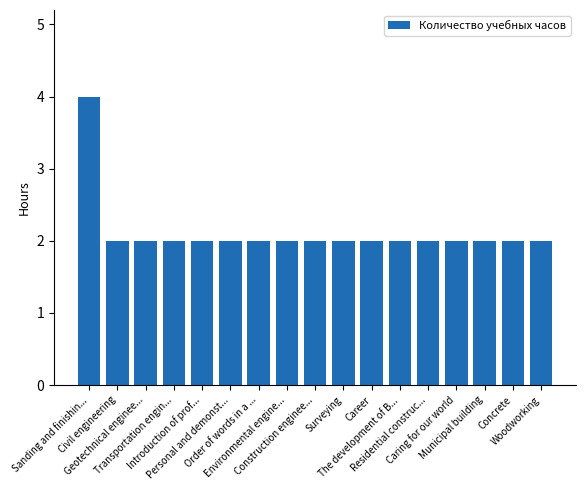

Reading left to right, what are all the values shown in this chart?

Sanding and finishin...=4	Civil engineering=2	Geotechnical enginee...=2	Transportation engin...=2	Introduction of prof...=2	Personal and demonst...=2	Order of words in a ...=2	Environmental engine...=2	Construction enginee...=2	Surveying=2	Career=2	The development of B...=2	Residential construc...=2	Caring for our world=2	Municipal building=2	Concrete=2	Woodworking=2